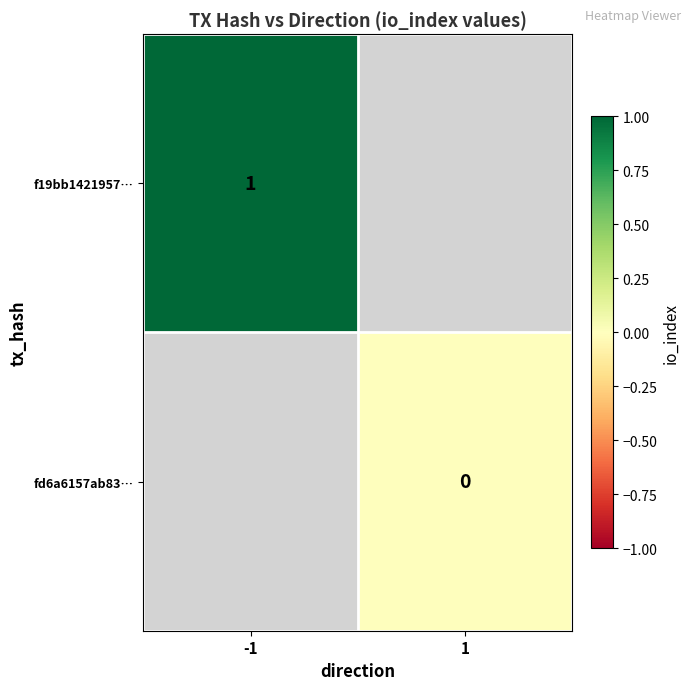

The f19bb1421957… series shows 1 at -1. True or false?

True